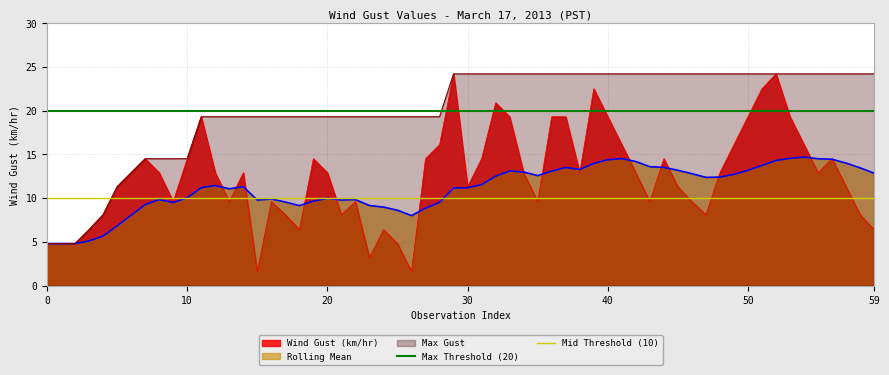

The Max Threshold (20) series shows 20 at 0. True or false?

True